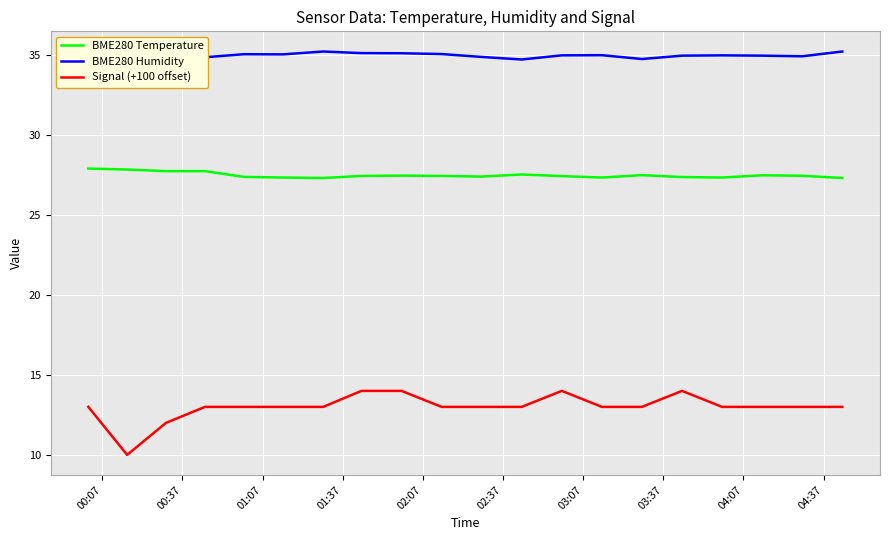

What is the average value of the Signal (+100 offset) series?

13.0